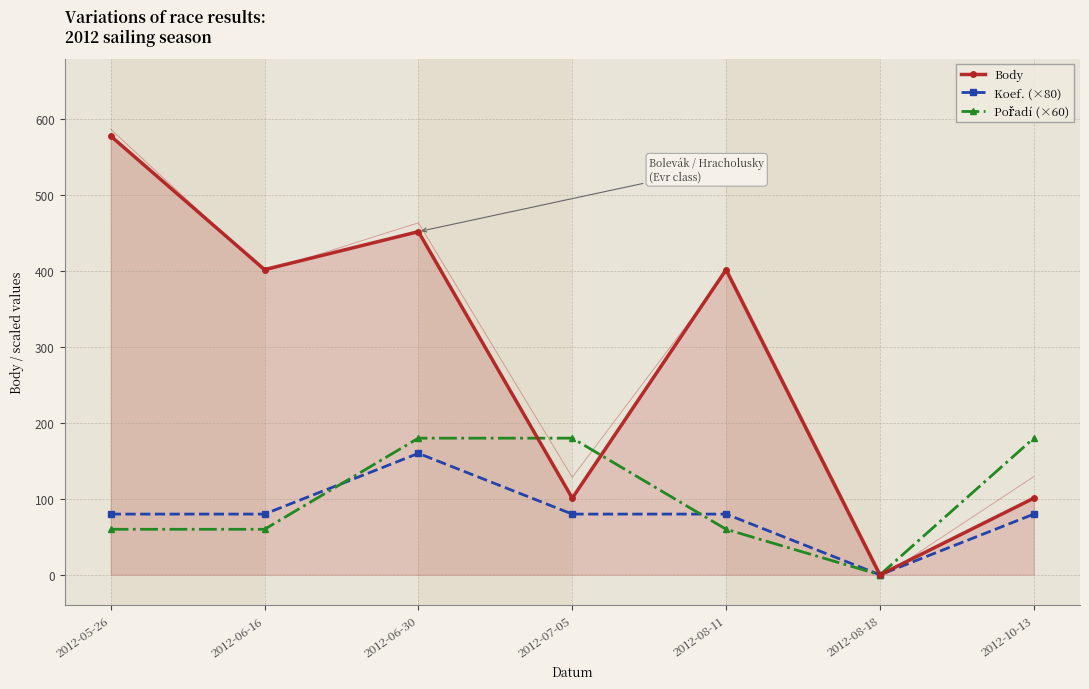

At which label does Koef. (×80) reach its minimum?

2012-08-18